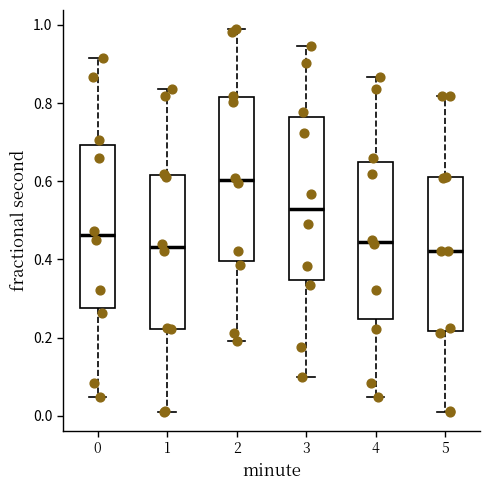

Reading left to right, read every box against the y-axis: the position of its median line, the range the box covers, and the ends of its whiskers. The values are not printed on the chart, so give them approximately, as read against the axis.

0: median 0.46, box 0.28 to 0.70, whiskers 0.04 to 0.92
1: median 0.44, box 0.22 to 0.62, whiskers 0.02 to 0.84
2: median 0.60, box 0.40 to 0.82, whiskers 0.20 to 0.98
3: median 0.52, box 0.34 to 0.76, whiskers 0.10 to 0.94
4: median 0.44, box 0.24 to 0.64, whiskers 0.04 to 0.86
5: median 0.42, box 0.22 to 0.62, whiskers 0.02 to 0.82